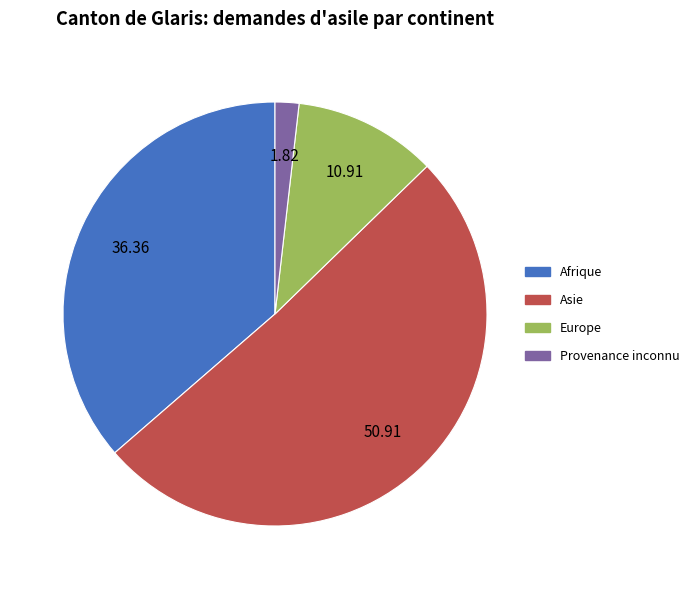

Which slice represents more than half of the pie?

Asie